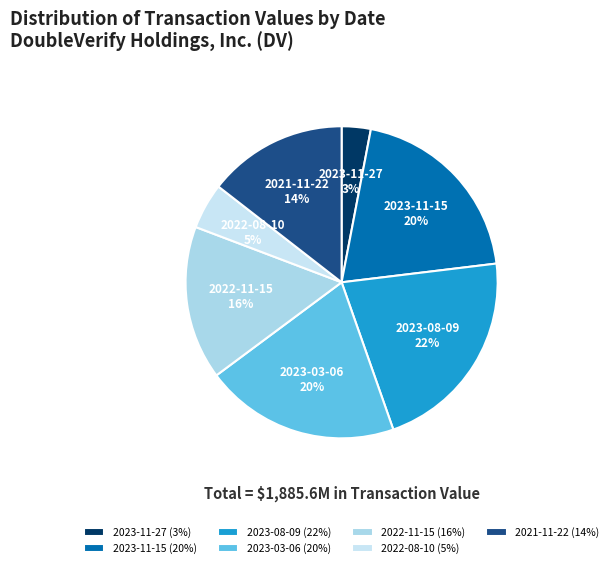

Is there any slice that represents more than half of the pie?

No